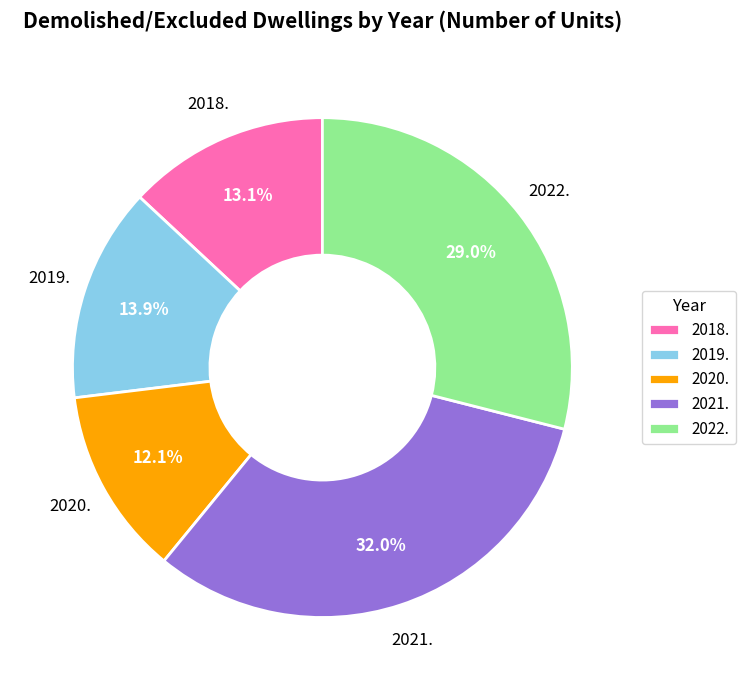

To the nearest percent, what is the combined percentage of 2019. and 2022.?

43%